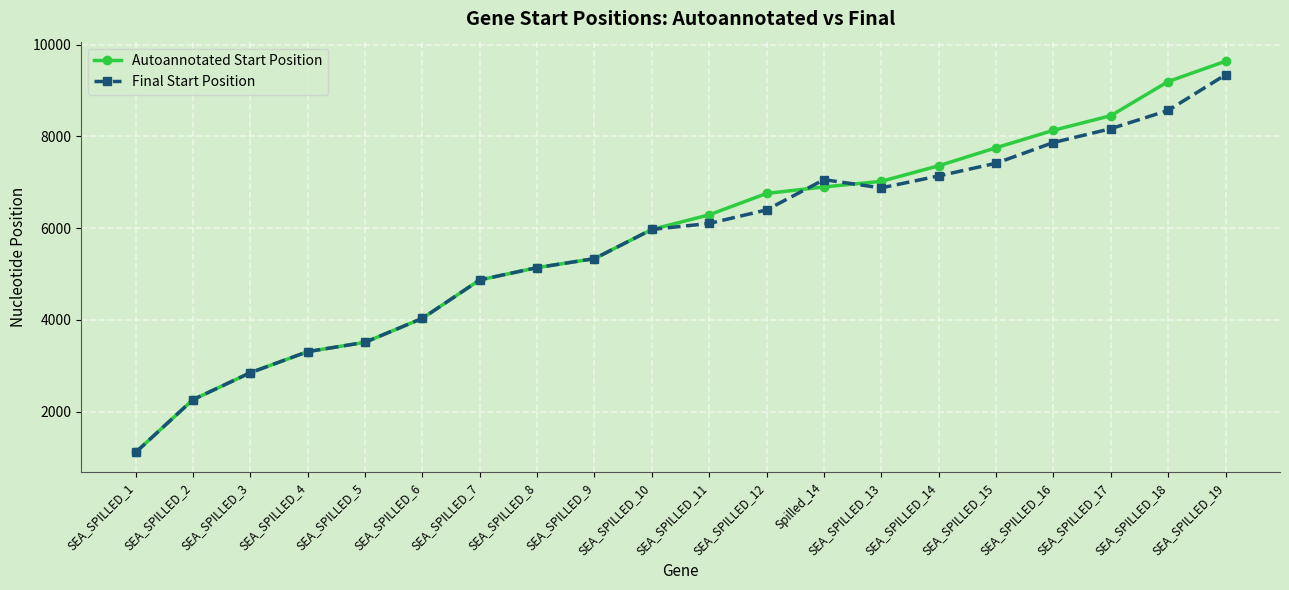

What are all the series names shown in the legend?

Autoannotated Start Position, Final Start Position